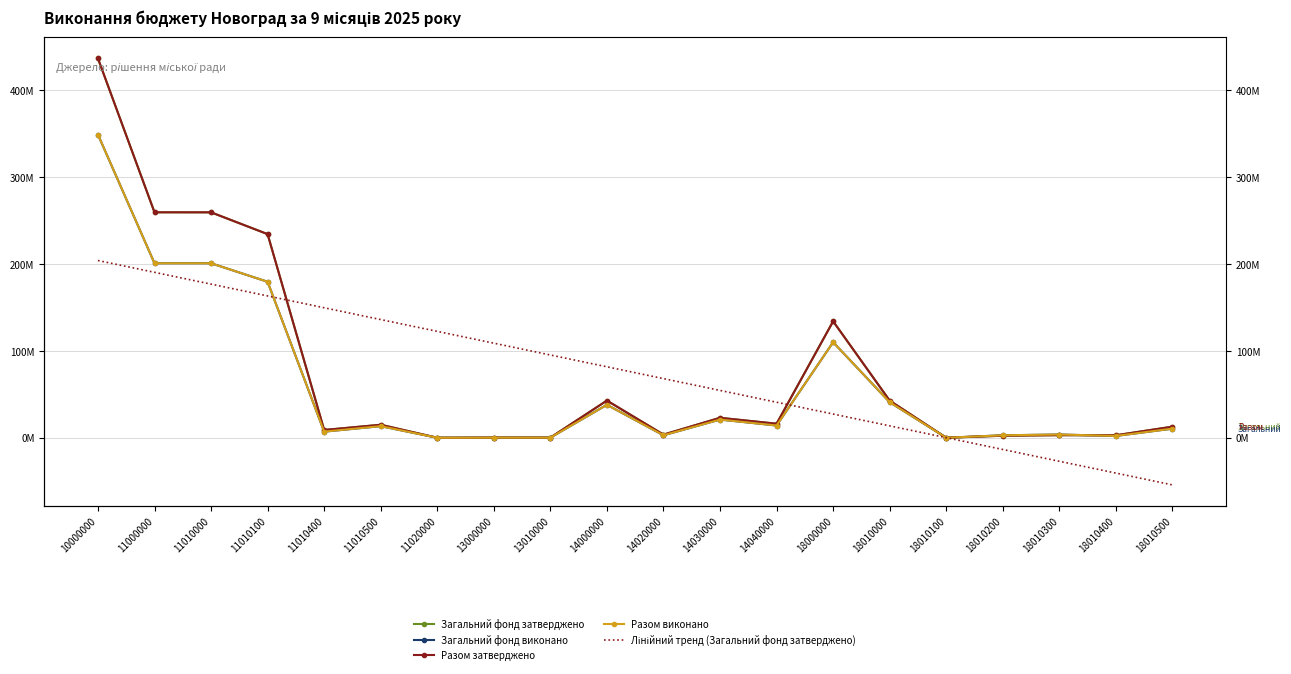

After their last crossing, which series has the higher values: Загальний фонд виконано or Лінійний тренд (Загальний фонд затверджено)?

Загальний фонд виконано